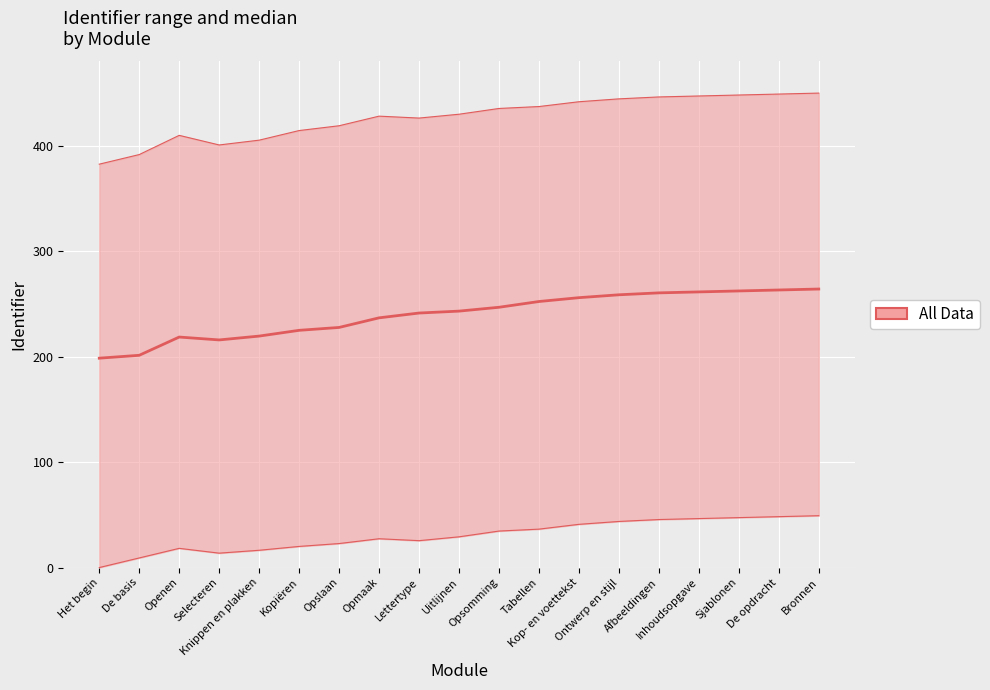

What is the approximate value of Identifier_lower at Opmaak?

27.3